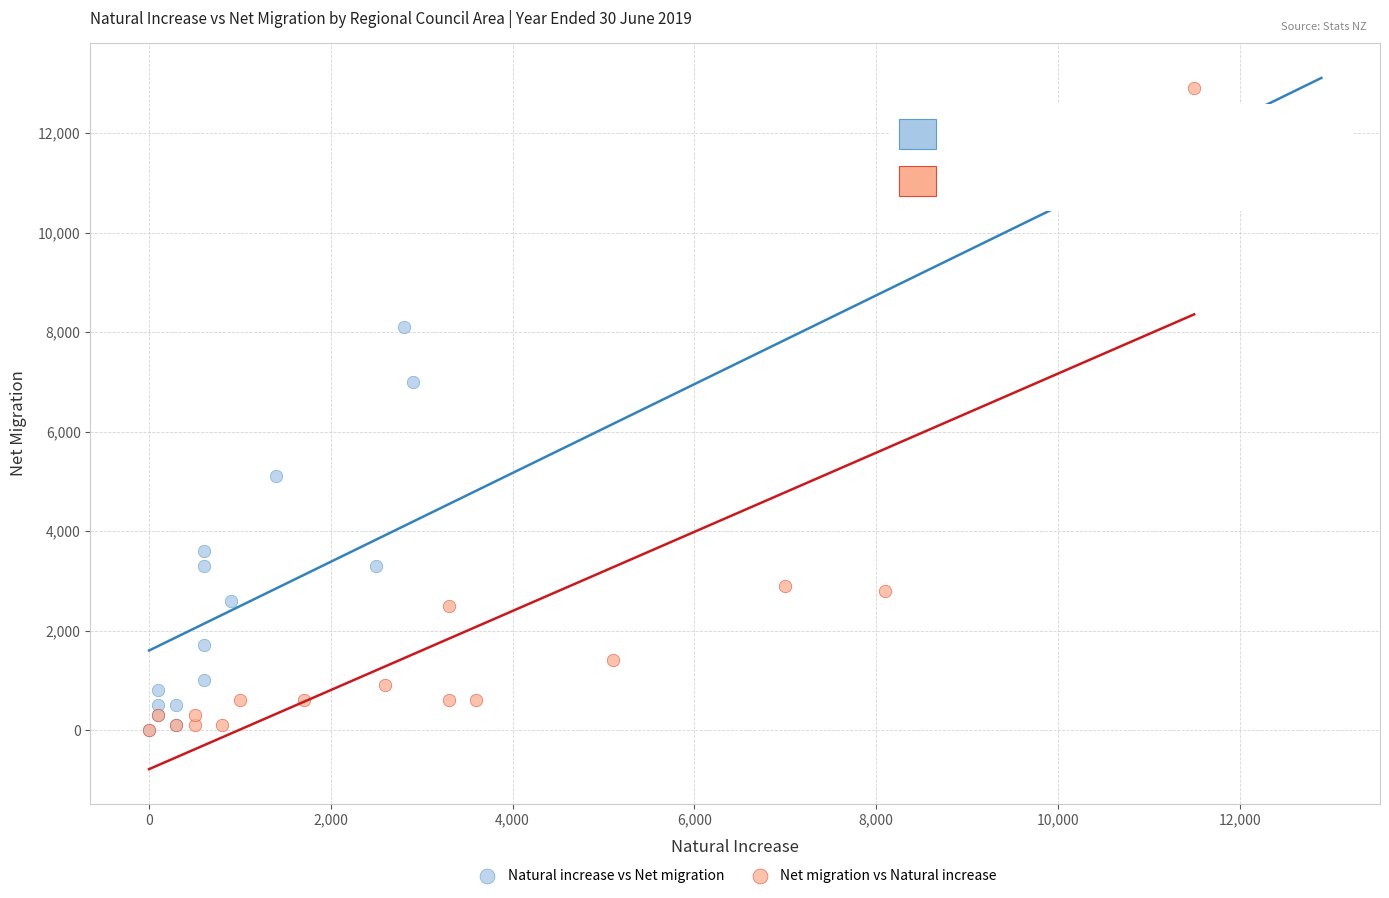

What are all the series names shown in the legend?

Natural increase vs Net migration, Net migration vs Natural increase